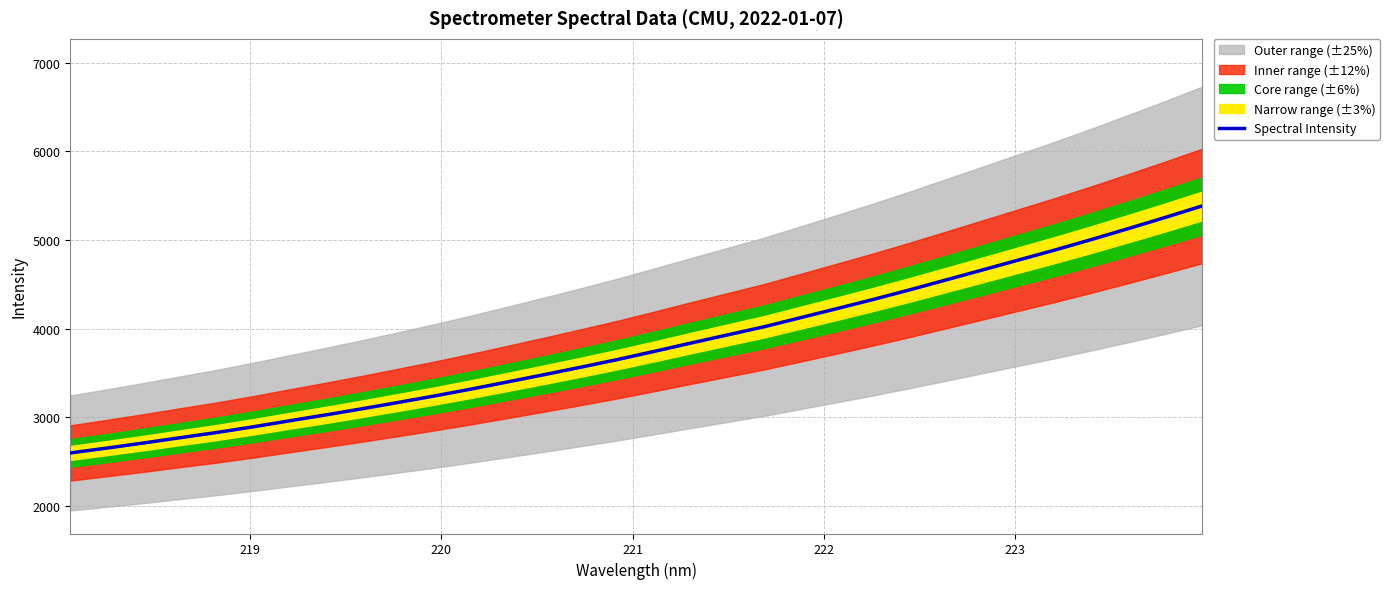

What is the minimum value for Spectral Intensity?

2596.0